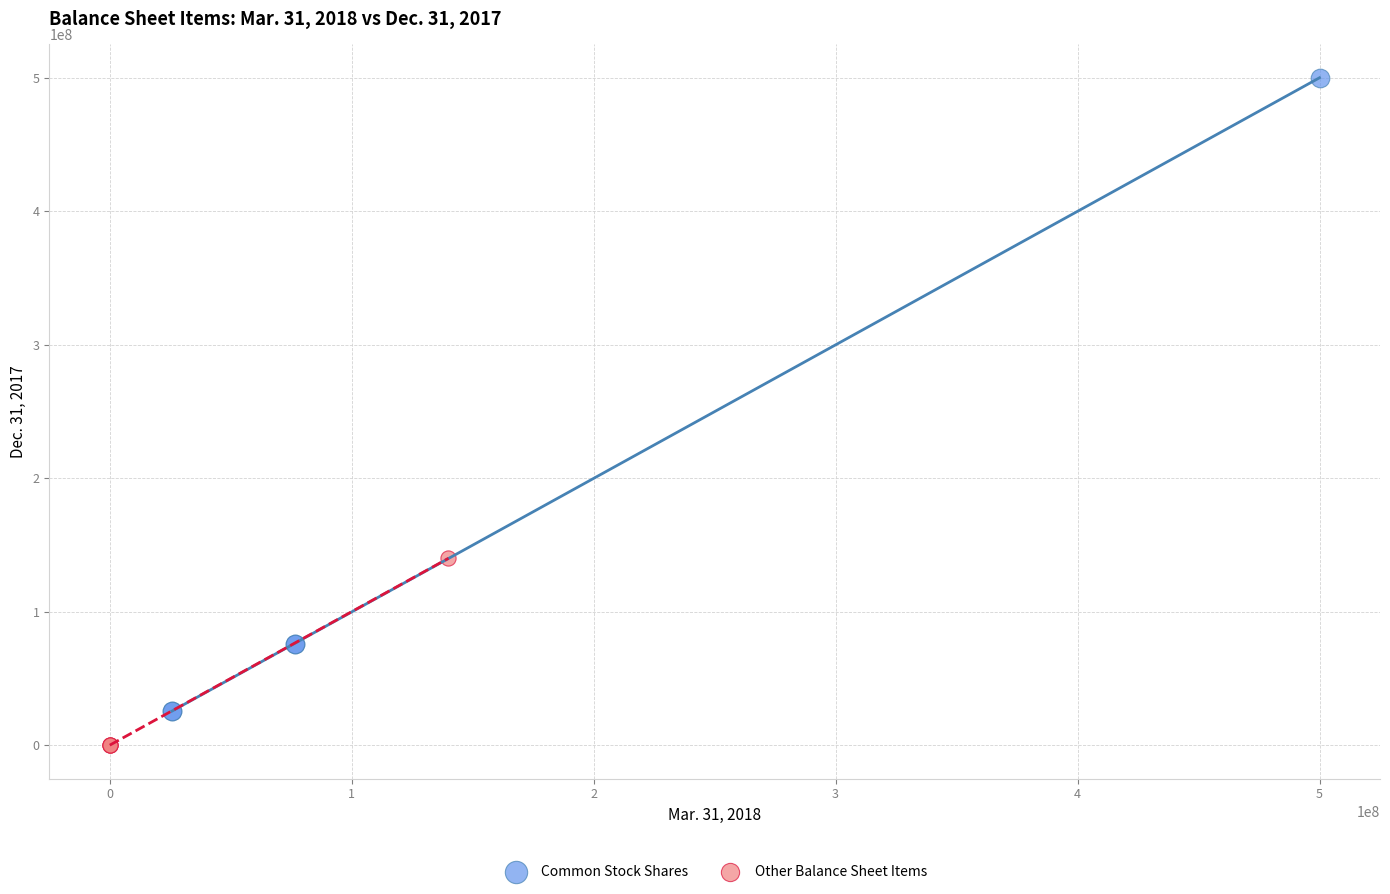

Which series has the largest Y range (max minus min)?

Common Stock Shares